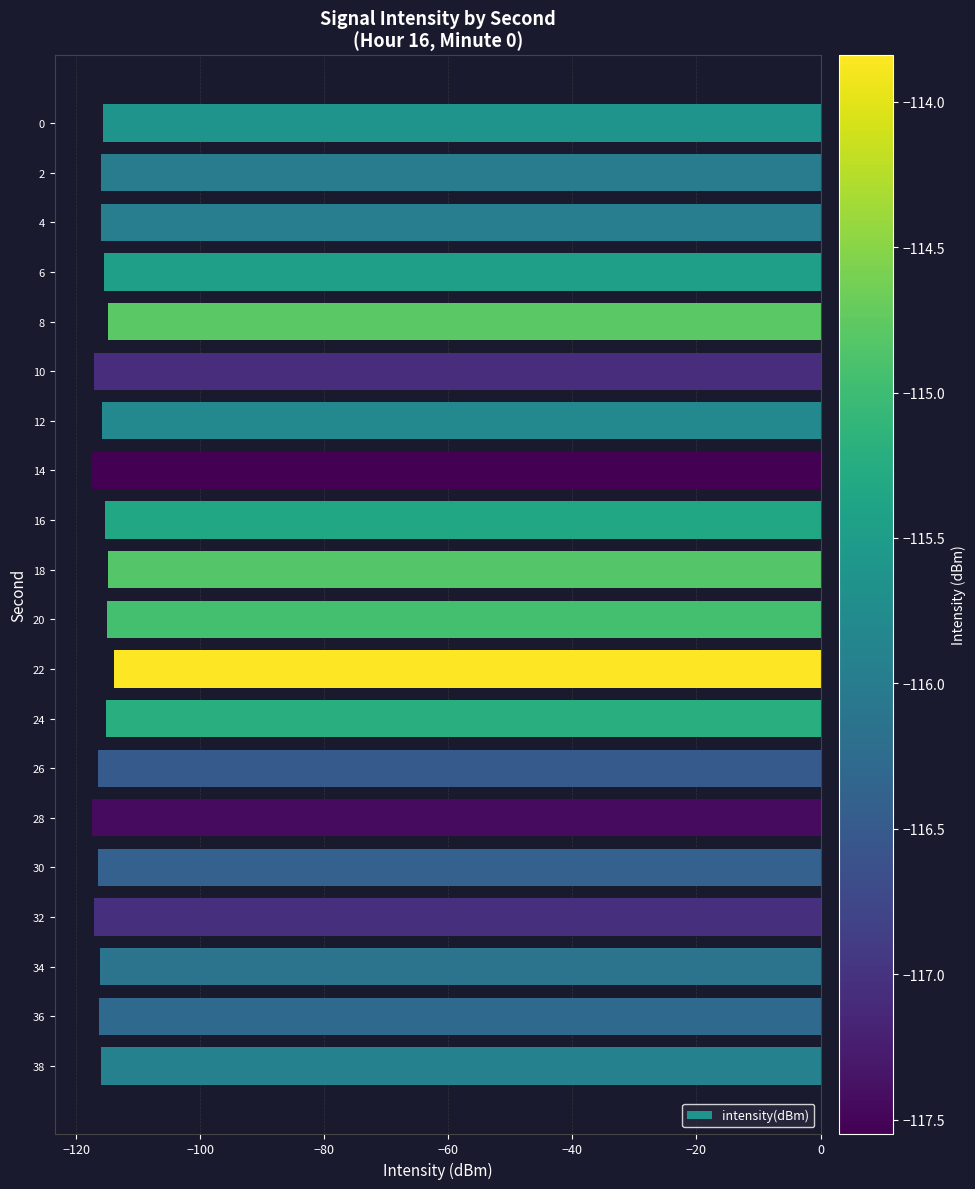

The value at 30 is -116.4. True or false?

True